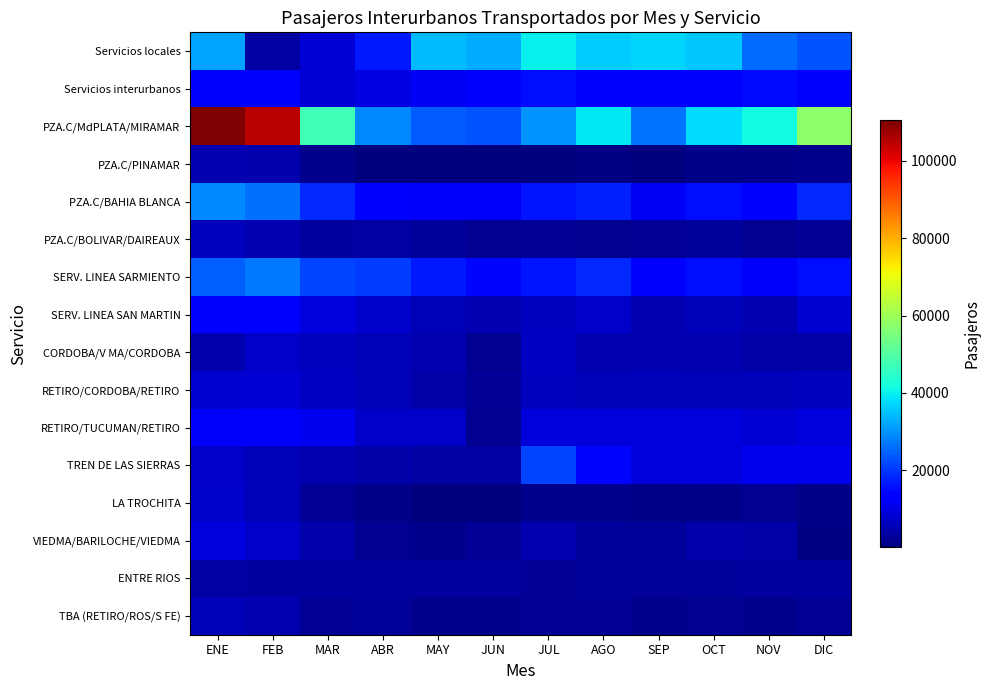

Reading left to right, list all the values displayed in this chart.

Servicios locales: ENE=31763	FEB=3819	MAR=8457	ABR=16890	MAY=34252	JUN=32788	JUL=39955	AGO=36129	SEP=37065	OCT=35943	NOV=25769	DIC=23037
Servicios interurbanos: ENE=14051	FEB=14231	MAR=8700	ABR=9719	MAY=11724	JUN=13153	JUL=15610	AGO=12652	SEP=12857	OCT=13908	NOV=15099	DIC=14072
PZA.C/MdPLATA/MIRAMAR: ENE=110541	FEB=104541	MAR=47517	ABR=28985	MAY=24278	JUN=23262	JUL=30108	AGO=39239	SEP=26512	OCT=38054	NOV=41456	DIC=57608
PZA.C/PINAMAR: ENE=5014	FEB=4669	MAR=1545	ABR=541	MAY=482	JUN=373	JUL=494	AGO=1008	SEP=567	OCT=1118	NOV=1142	DIC=1475
PZA.C/BAHIA BLANCA: ENE=29010	FEB=26390	MAR=18676	ABR=13818	MAY=11912	JUN=12108	JUL=16382	AGO=17637	SEP=11503	OCT=15397	NOV=13689	DIC=18458
PZA.C/BOLIVAR/DAIREAUX: ENE=6277	FEB=5084	MAR=3302	ABR=3801	MAY=2784	JUN=2315	JUL=2760	AGO=2297	SEP=2561	OCT=3069	NOV=2179	DIC=2564
SERV. LINEA SARMIENTO: ENE=24505	FEB=27306	MAR=21601	ABR=20602	MAY=16577	JUN=14570	JUL=16312	AGO=18705	SEP=12867	OCT=15605	NOV=11908	DIC=15487
SERV. LINEA SAN MARTIN: ENE=12390	FEB=12937	MAR=9234	ABR=7578	MAY=5546	JUN=5046	JUL=6507	AGO=7227	SEP=4957	OCT=6155	NOV=5138	DIC=7947
CORDOBA/V MA/CORDOBA: ENE=4600	FEB=7430	MAR=6251	ABR=5775	MAY=5058	JUN=2086	JUL=6754	AGO=5122	SEP=5213	OCT=5146	NOV=4355	DIC=4460
RETIRO/CORDOBA/RETIRO: ENE=8289	FEB=8603	MAR=6854	ABR=5573	MAY=4200	JUN=2416	JUL=6339	AGO=5727	SEP=6207	OCT=5766	NOV=5882	DIC=6244
RETIRO/TUCUMAN/RETIRO: ENE=11929	FEB=11953	MAR=11299	ABR=7239	MAY=7298	JUN=2287	JUL=9120	AGO=8886	SEP=9037	OCT=9295	NOV=8571	DIC=9494
TREN DE LAS SIERRAS: ENE=7212	FEB=6003	MAR=4956	ABR=4282	MAY=3888	JUN=3863	JUL=21459	AGO=14450	SEP=9184	OCT=9399	NOV=10959	DIC=10771
LA TROCHITA: ENE=7827	FEB=6040	MAR=2434	ABR=1379	MAY=176	JUN=305	JUL=1531	AGO=1547	SEP=1256	OCT=1381	NOV=2140	DIC=1424
VIEDMA/BARILOCHE/VIEDMA: ENE=9378	FEB=7290	MAR=4728	ABR=2212	MAY=1525	JUN=2470	JUL=5093	AGO=3081	SEP=2862	OCT=4700	NOV=4088	DIC=758
ENTRE RIOS: ENE=3703	FEB=3245	MAR=3435	ABR=3351	MAY=3360	JUN=3490	JUL=2751	AGO=2943	SEP=3051	OCT=3114	NOV=3216	DIC=3530
TBA (RETIRO/ROS/S FE): ENE=5567	FEB=5223	MAR=2504	ABR=2797	MAY=1829	JUN=1698	JUL=2711	AGO=2420	SEP=1757	OCT=1916	NOV=1681	DIC=2712